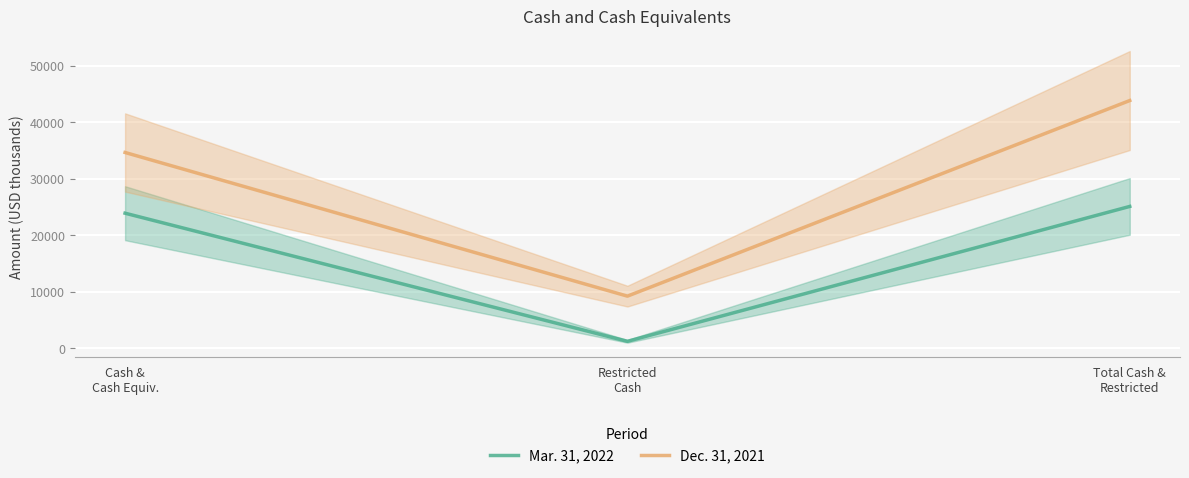

Between Restricted
Cash and Total Cash &
Restricted, which series saw the biggest shift?

Dec. 31, 2021